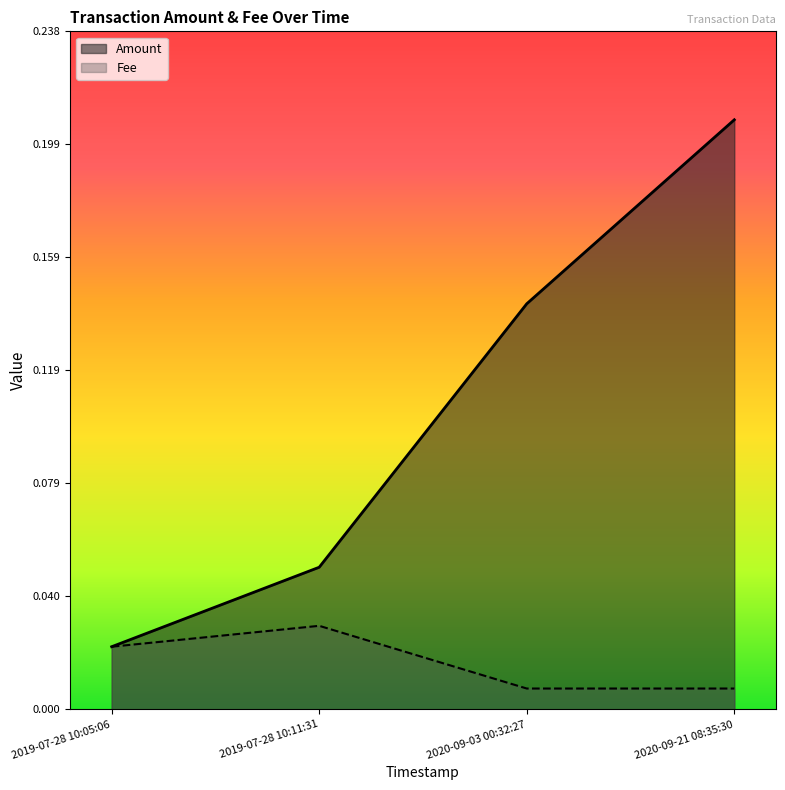

Rank the categories by Fee value from highest to lowest.

2019-07-28 10:11:31, 2019-07-28 10:05:06, 2020-09-03 00:32:27, 2020-09-21 08:35:30